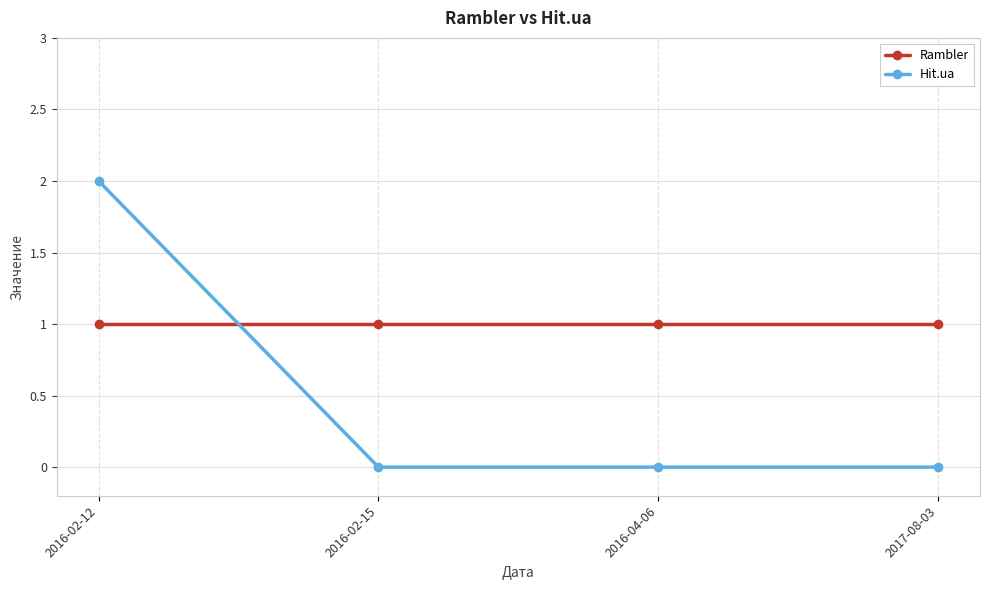

How many times do Rambler and Hit.ua cross each other?

1